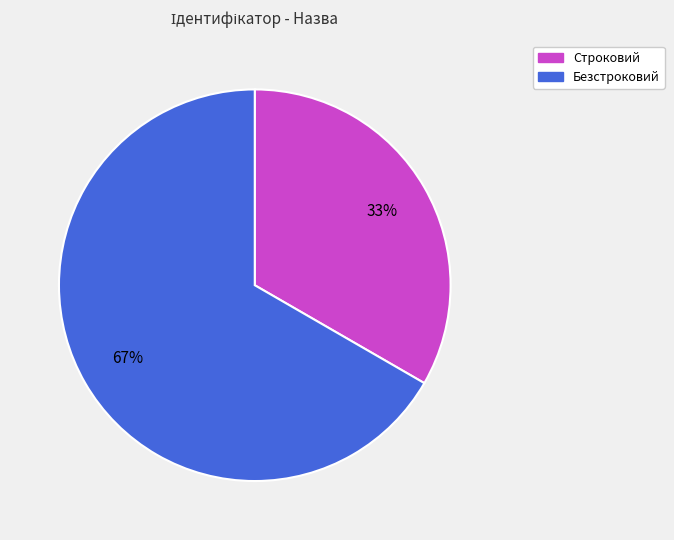

True or false: Безстроковий accounts for 60% of the total.

False